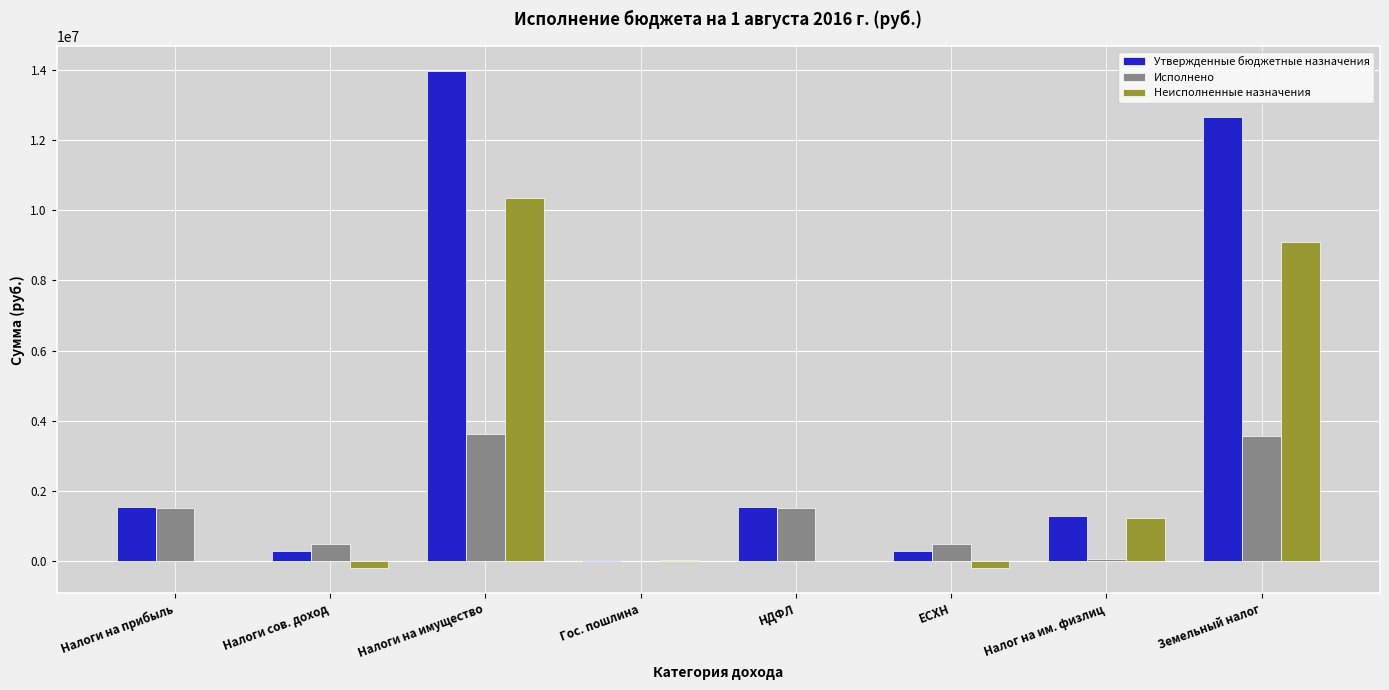

Which series has the largest total across all categories?

Утвержденные бюджетные назначения